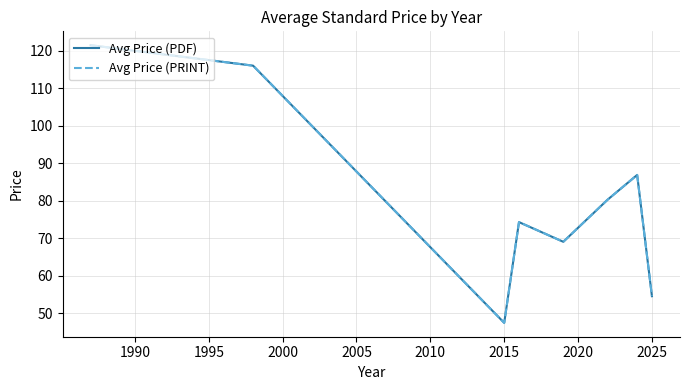

Is this an area chart (filled region under the line)?

No